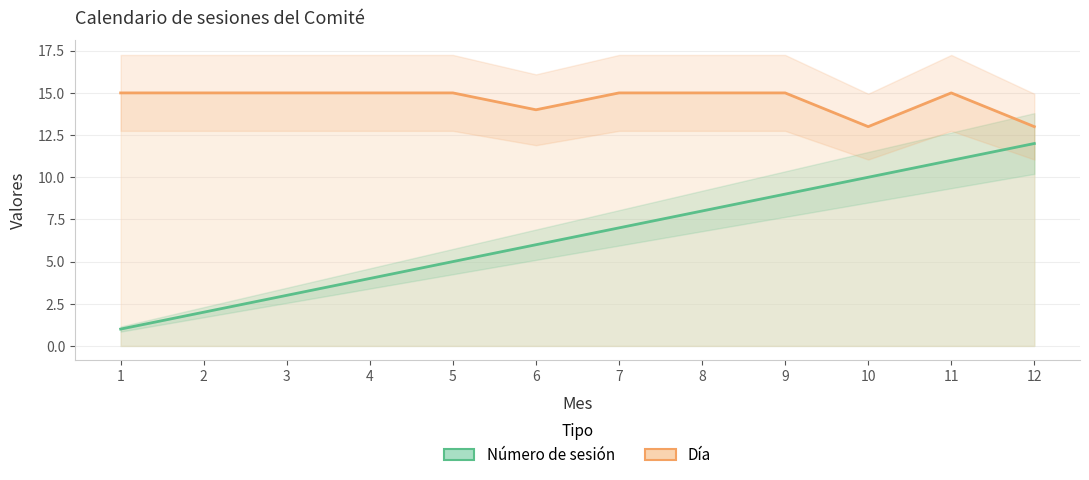

True or false: Día and Número de sesión cross at least once.

False